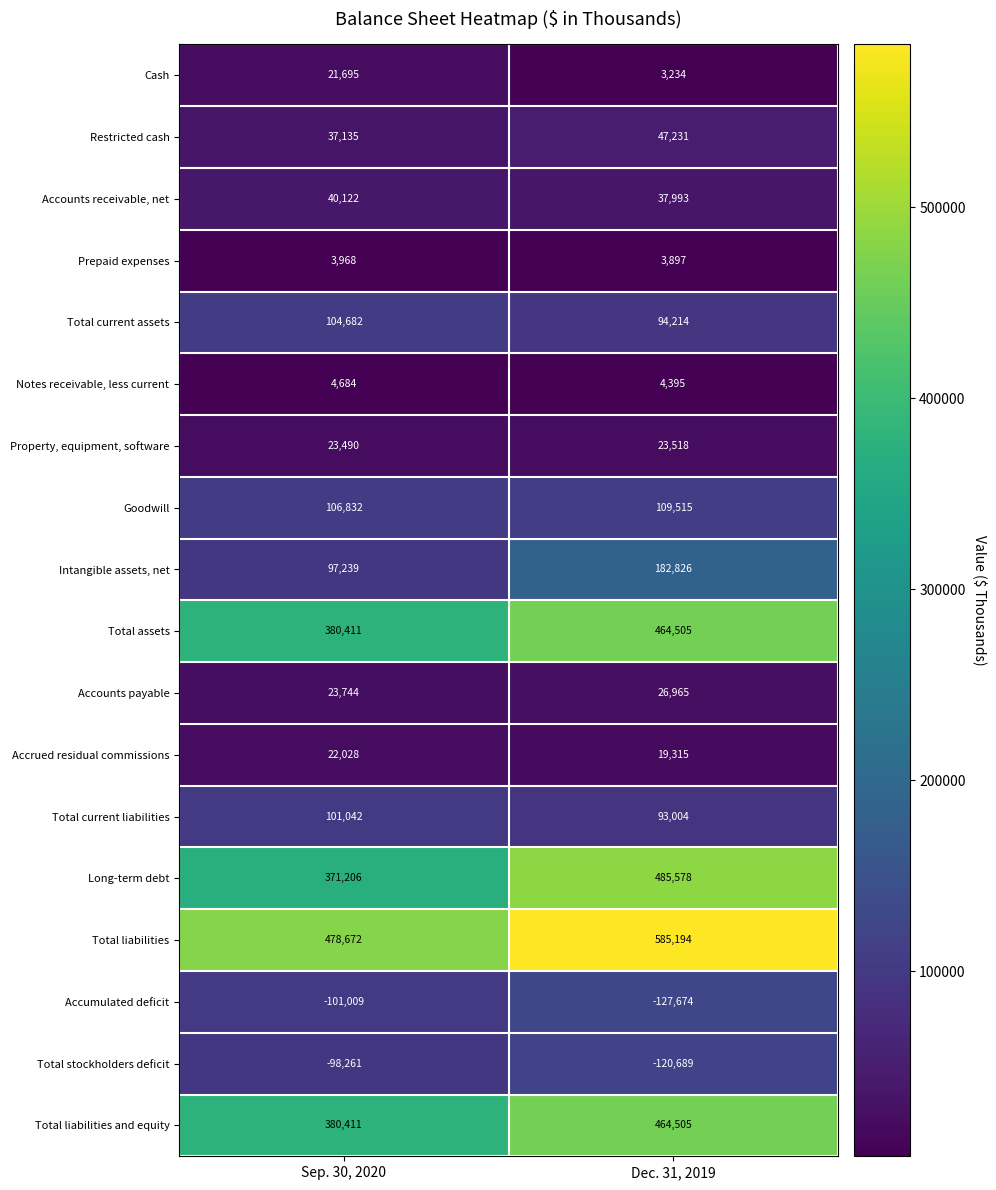

Is the value of Total assets at Dec. 31, 2019 greater than the value of Accrued residual commissions at Sep. 30, 2020?

Yes